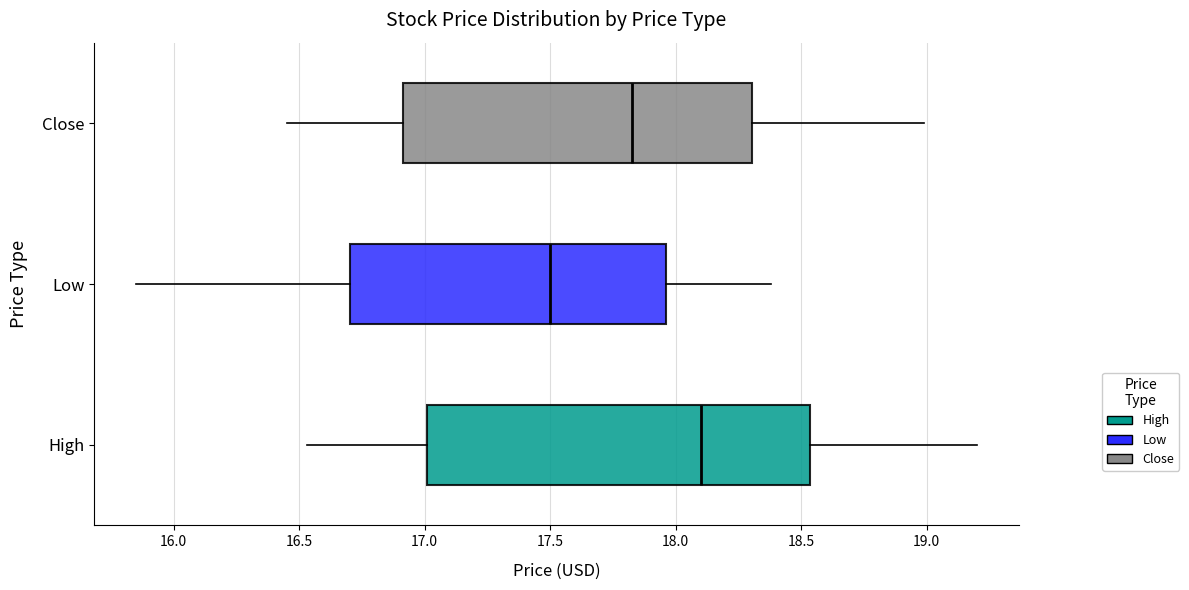

Reading bottom to top, read every box against the x-axis: the position of its median line, the range the box covers, and the ends of its whiskers. The values are not printed on the chart, so give them approximately, as read against the axis.

High: median 18.10, box 17.00 to 18.55, whiskers 16.55 to 19.20
Low: median 17.50, box 16.70 to 17.95, whiskers 15.85 to 18.40
Close: median 17.80, box 16.90 to 18.30, whiskers 16.45 to 19.00